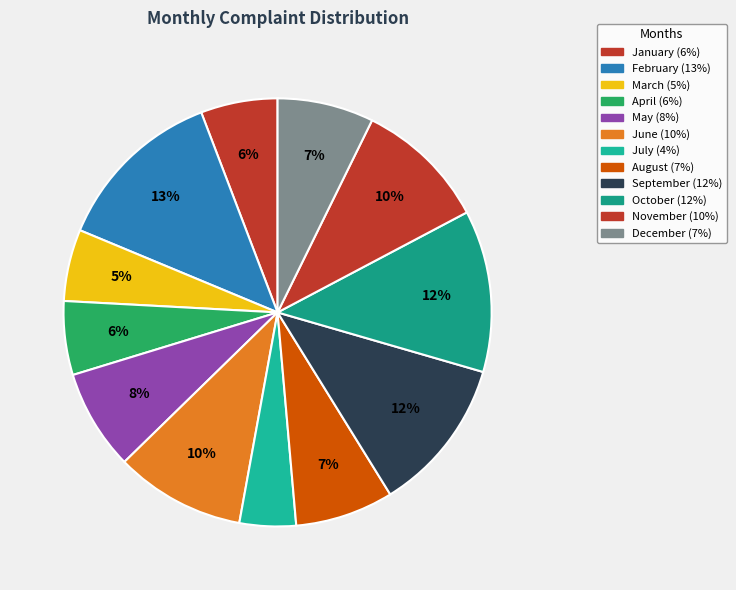

What percentage is the April slice, to the nearest percent?

6%